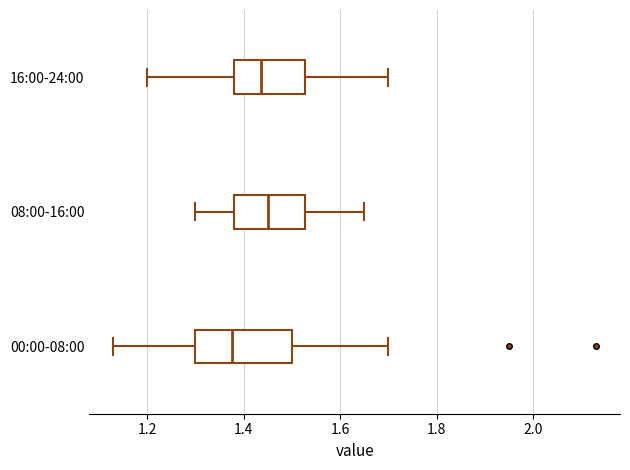

Reading bottom to top, read every box against the x-axis: the position of its median line, the range the box covers, and the ends of its whiskers. The values are not printed on the chart, so give them approximately, as read against the axis.

00:00-08:00: median 1.38, box 1.30 to 1.50, whiskers 1.14 to 1.70
08:00-16:00: median 1.46, box 1.38 to 1.52, whiskers 1.30 to 1.66
16:00-24:00: median 1.44, box 1.38 to 1.52, whiskers 1.20 to 1.70